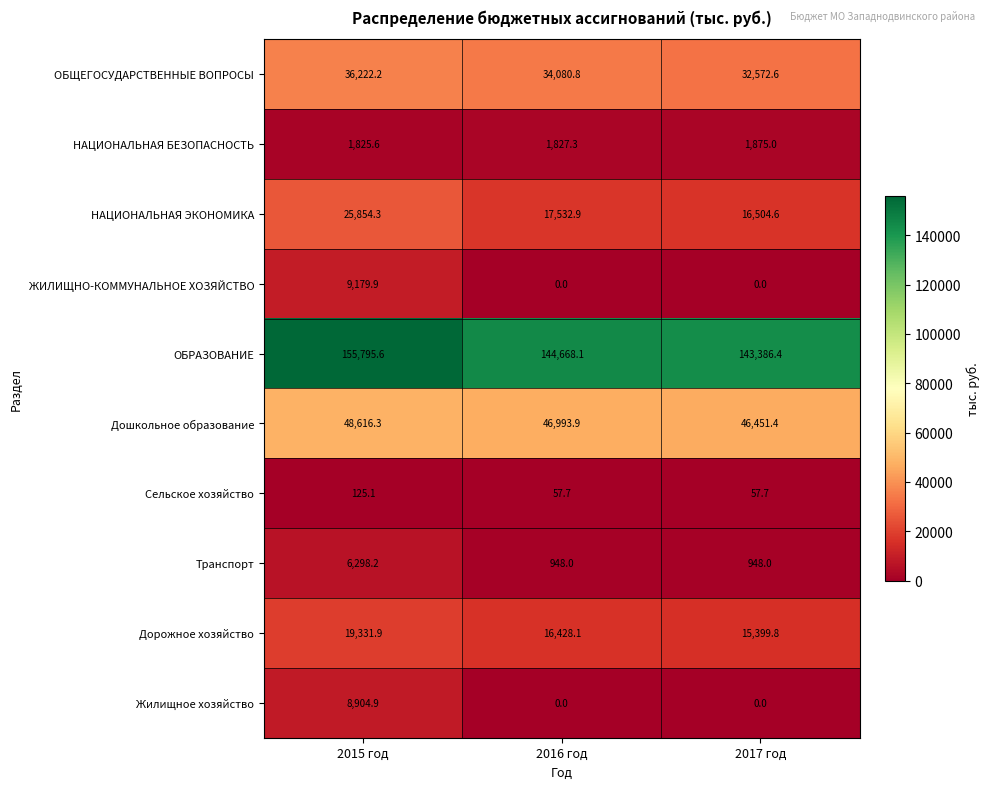

Reading left to right, extract all data points from this chart.

ОБЩЕГОСУДАРСТВЕННЫЕ ВОПРОСЫ: 36222.2	34080.8	32572.6
НАЦИОНАЛЬНАЯ БЕЗОПАСНОСТЬ: 1825.6	1827.3	1875.0
НАЦИОНАЛЬНАЯ ЭКОНОМИКА: 25854.3	17532.9	16504.6
ЖИЛИЩНО-КОММУНАЛЬНОЕ ХОЗЯЙСТВО: 9179.9	0.0	0.0
ОБРАЗОВАНИЕ: 155795.6	144668.1	143386.4
Дошкольное образование: 48616.3	46993.9	46451.4
Сельское хозяйство: 125.1	57.7	57.7
Транспорт: 6298.2	948.0	948.0
Дорожное хозяйство: 19331.9	16428.1	15399.8
Жилищное хозяйство: 8904.9	0.0	0.0